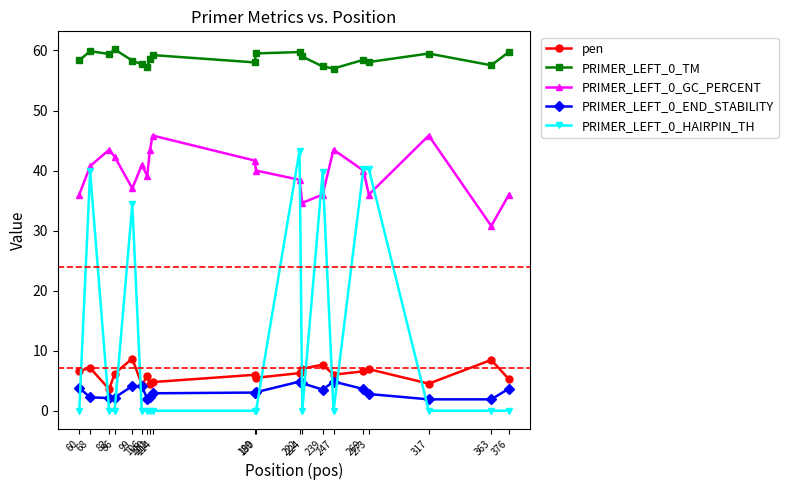

What is the spread (max minus min) of values at 99?

54.2